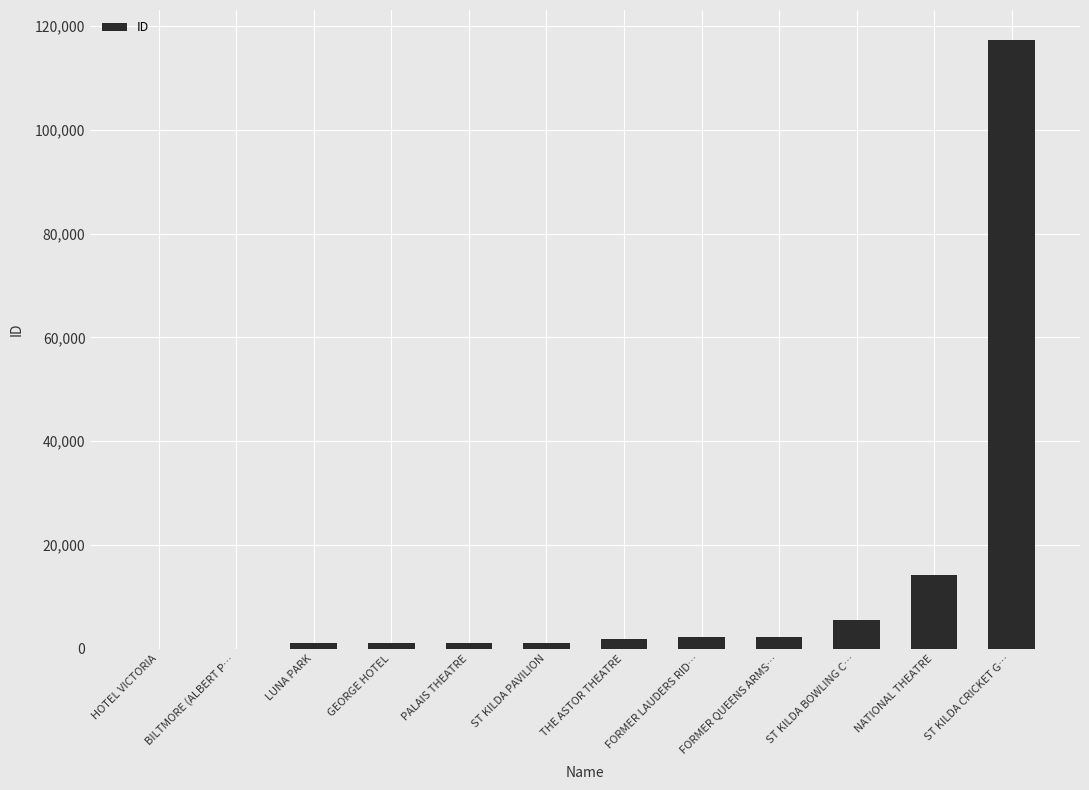

Which label corresponds to the largest value in the chart?

ST KILDA CRICKET G…